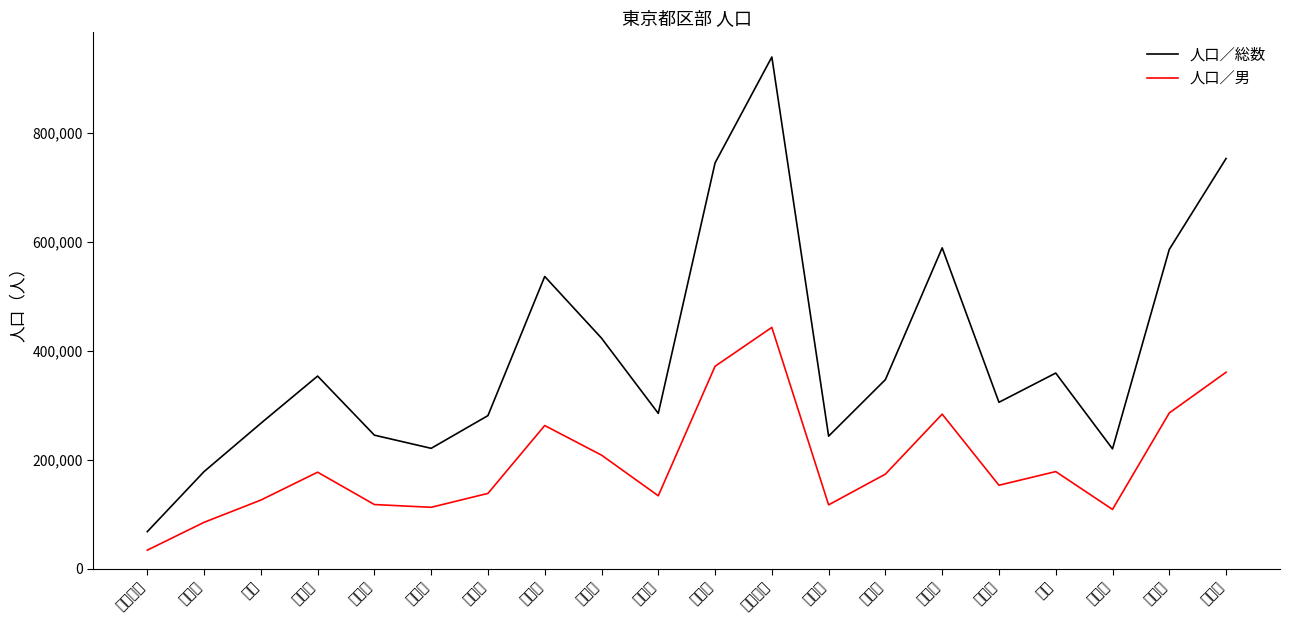

At how many categories does at least one series exceed 698787?

3